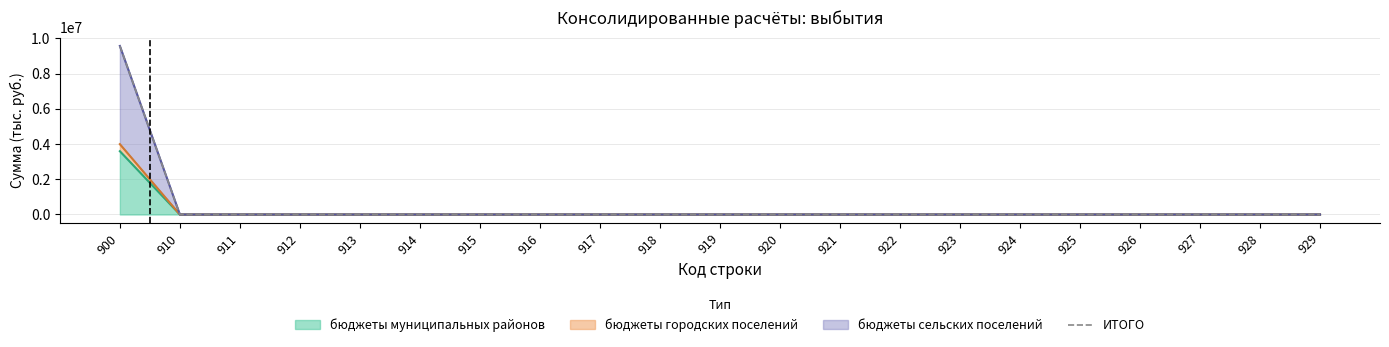

What is the average value?

455740.3